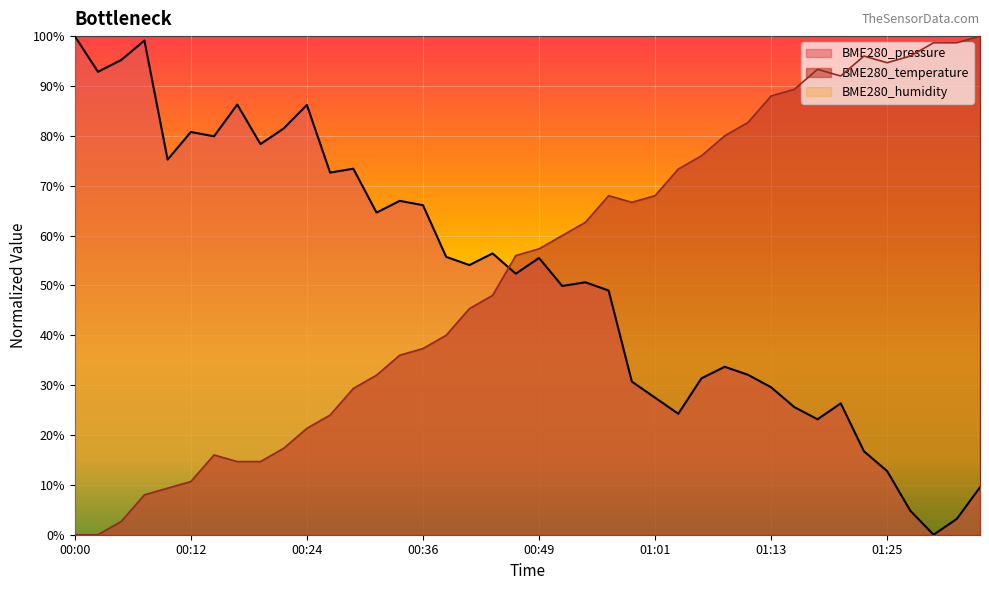

At how many categories does at least one series exceed 0?

40